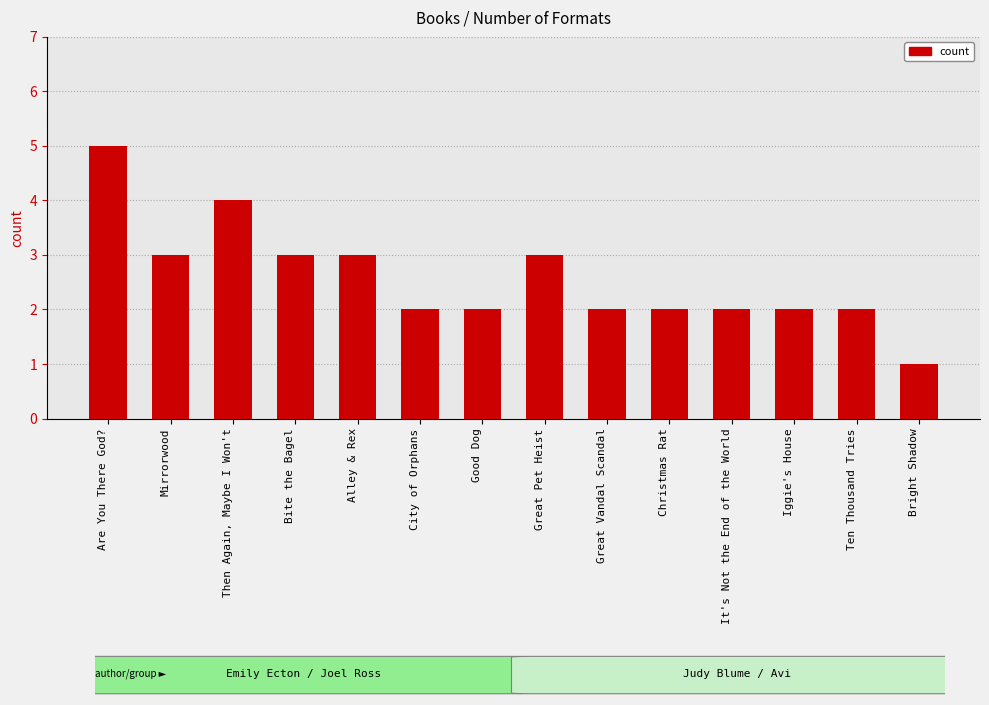

What is the average value?

3